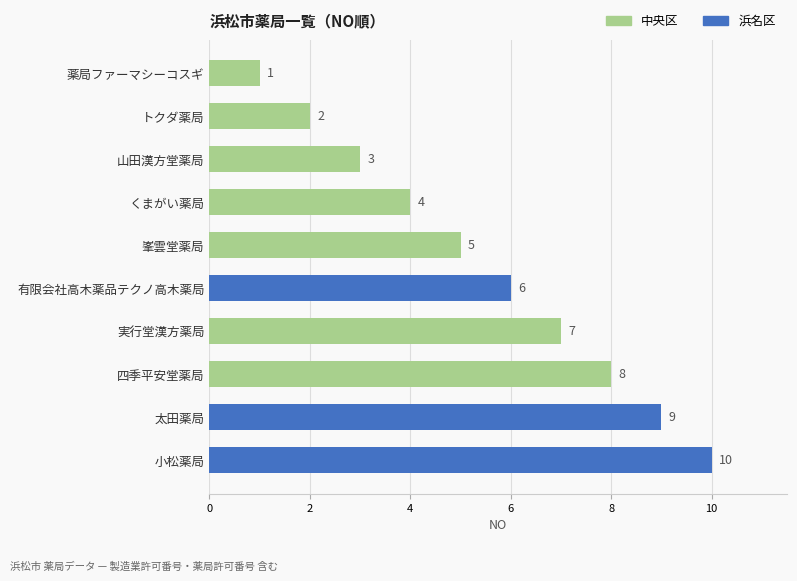

What is the average value?

6